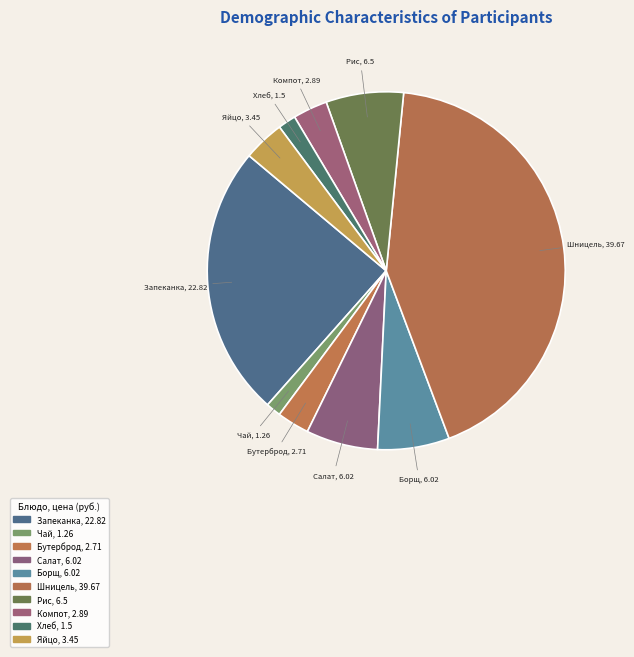

Which category has the biggest portion of the pie?

Шницель рубленный